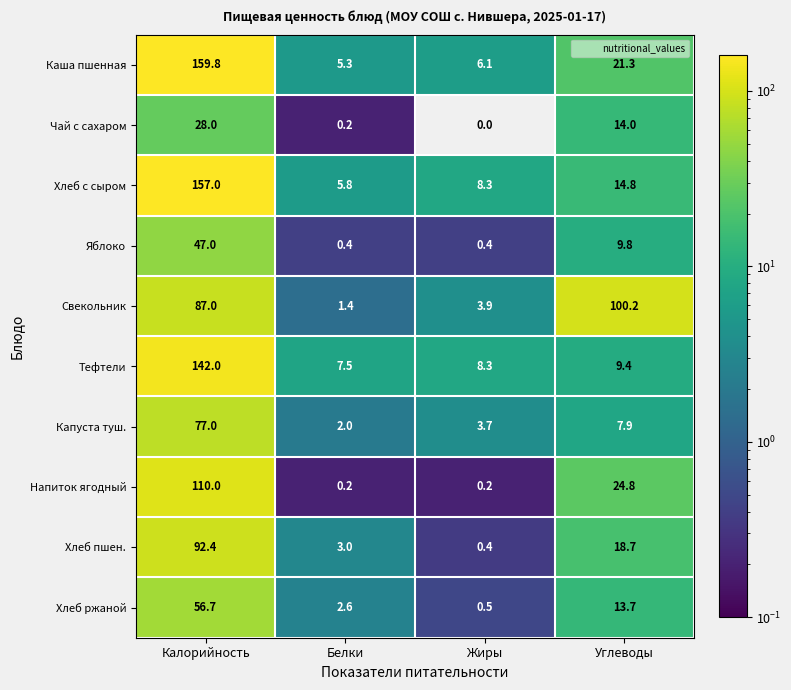

Which category has the lowest value across all series?

Жиры